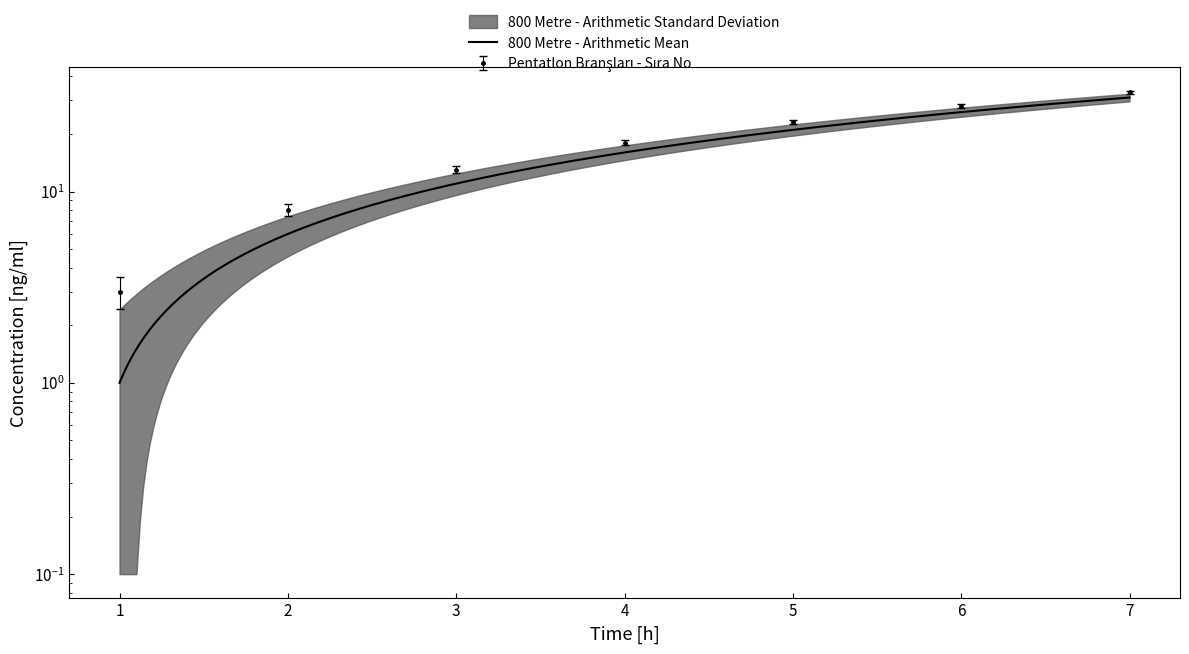

What is the greatest value displayed?

33.6